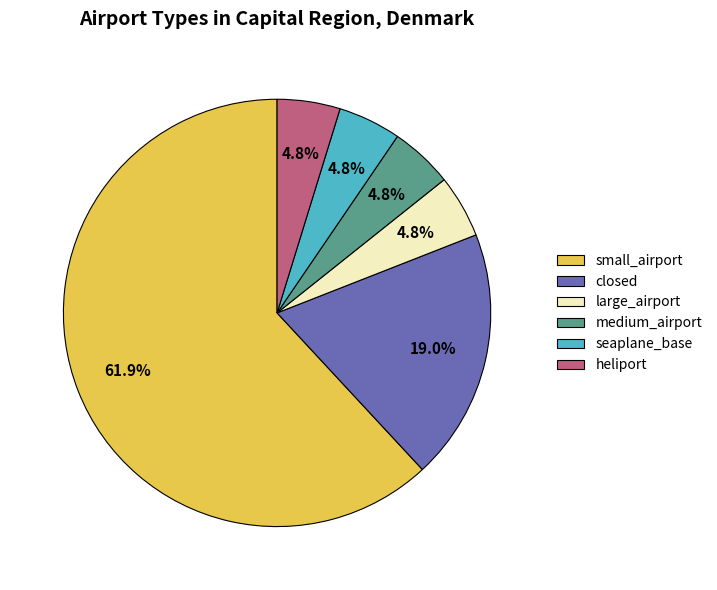

True or false: seaplane_base accounts for 5% of the total.

True